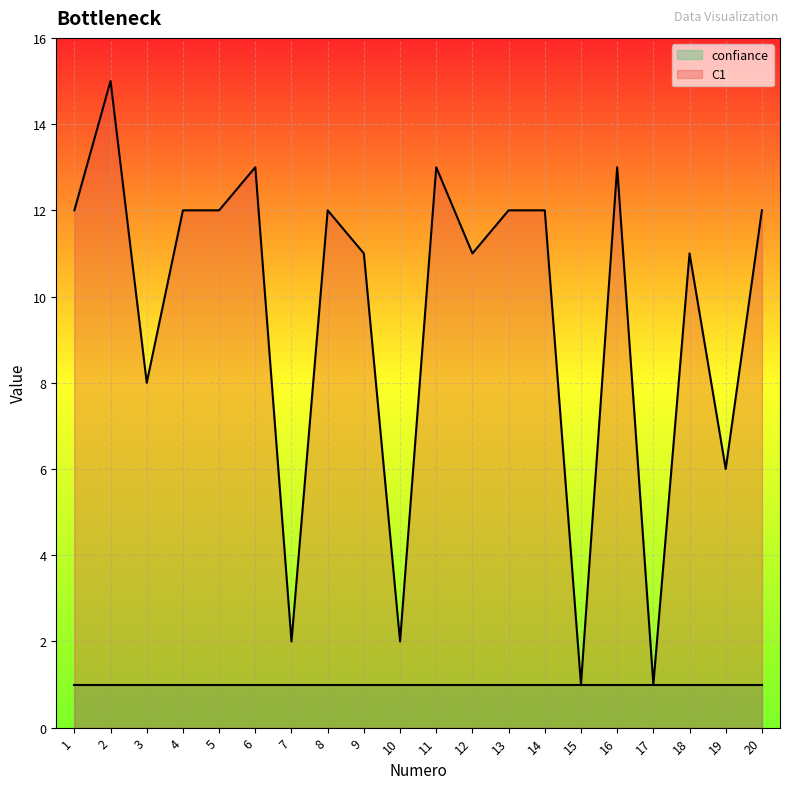

What is the ratio of the value at 18 to the value at 20?

0.9